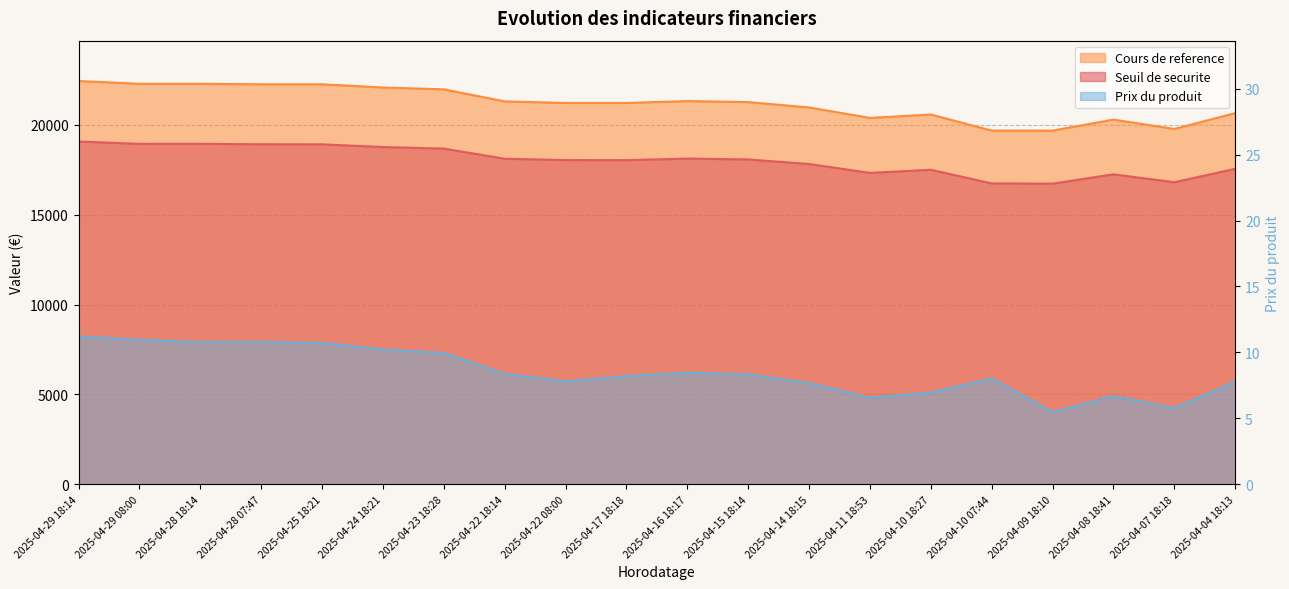

True or false: Seuil de securite has a value of 4751.1 at 2025-04-22 08:00.

False